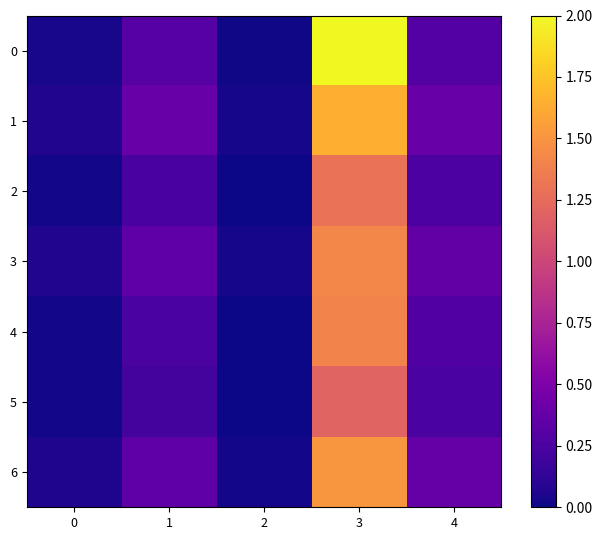

At which category does the chart reach its minimum across all series?

2